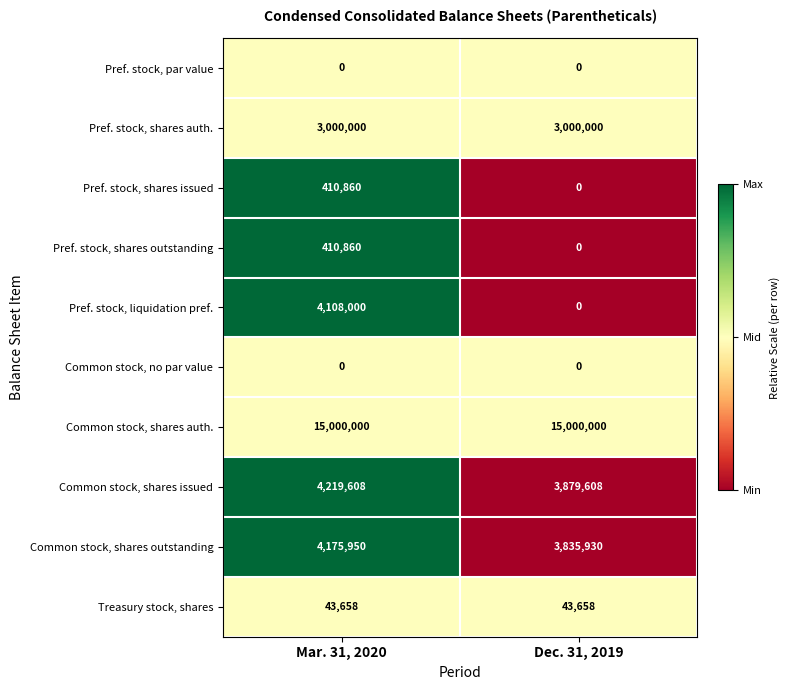

Reading left to right, transcribe all the data shown in this chart.

Pref. stock, par value: Mar. 31, 2020=0	Dec. 31, 2019=0
Pref. stock, shares auth.: Mar. 31, 2020=3000000	Dec. 31, 2019=3000000
Pref. stock, shares issued: Mar. 31, 2020=410860	Dec. 31, 2019=0
Pref. stock, shares outstanding: Mar. 31, 2020=410860	Dec. 31, 2019=0
Pref. stock, liquidation pref.: Mar. 31, 2020=4108000	Dec. 31, 2019=0
Common stock, no par value: Mar. 31, 2020=0	Dec. 31, 2019=0
Common stock, shares auth.: Mar. 31, 2020=15000000	Dec. 31, 2019=15000000
Common stock, shares issued: Mar. 31, 2020=4219608	Dec. 31, 2019=3879608
Common stock, shares outstanding: Mar. 31, 2020=4175950	Dec. 31, 2019=3835930
Treasury stock, shares: Mar. 31, 2020=43658	Dec. 31, 2019=43658